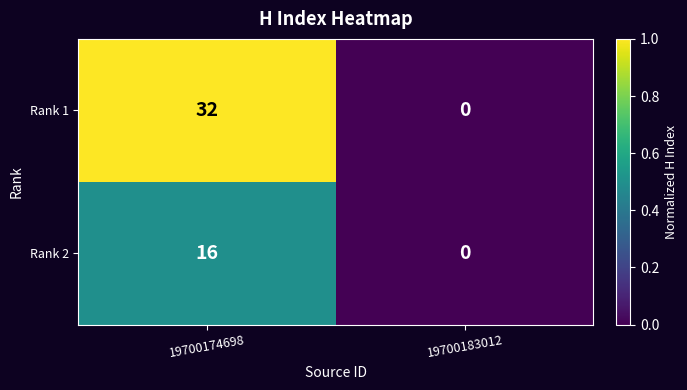

How many series are shown in this chart?

2